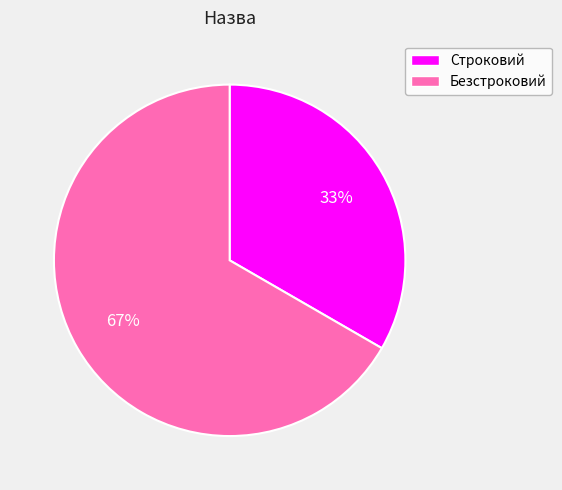

How many segments does this pie chart have?

2